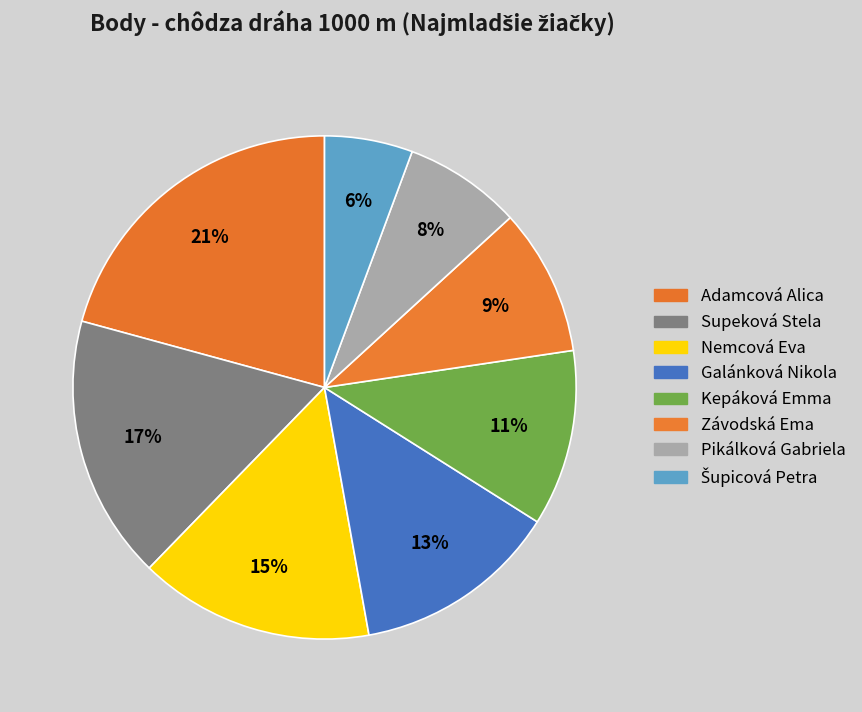

What percentage is the Pikálková Gabriela slice, to the nearest percent?

8%